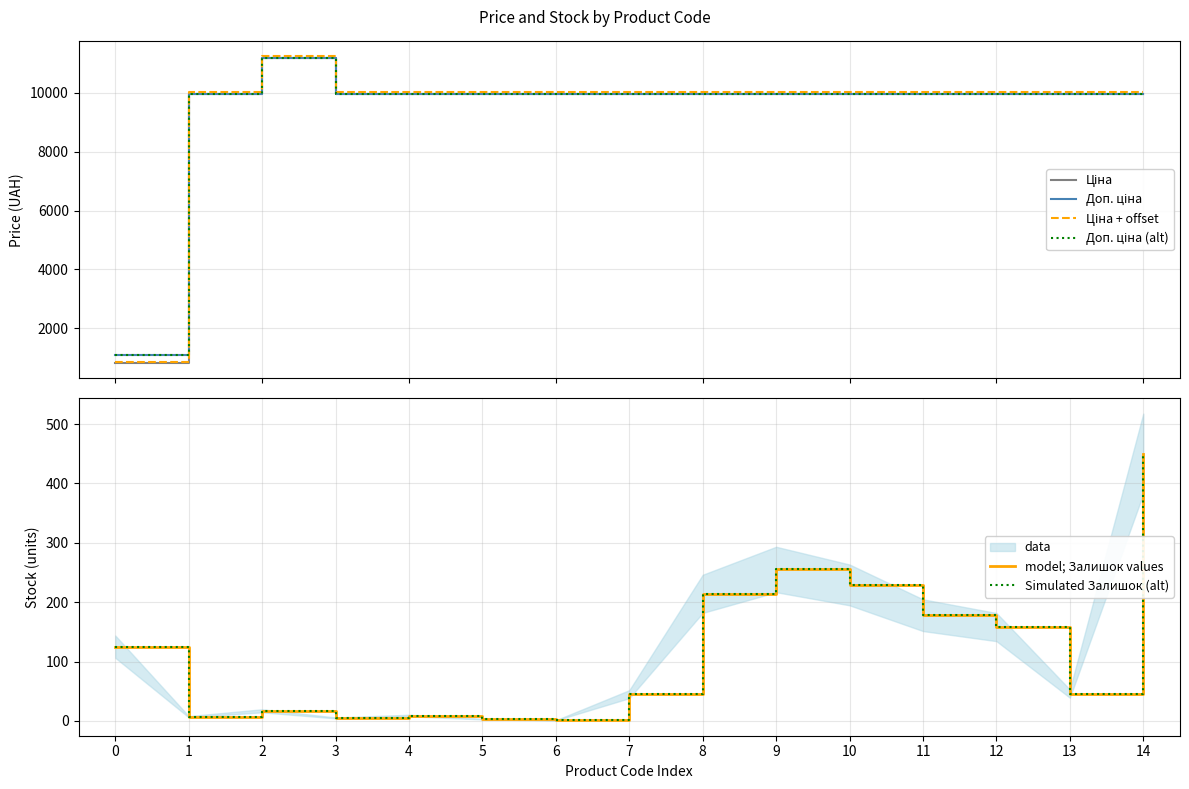

What is the approximate value of Ціна at 2?

11188.2